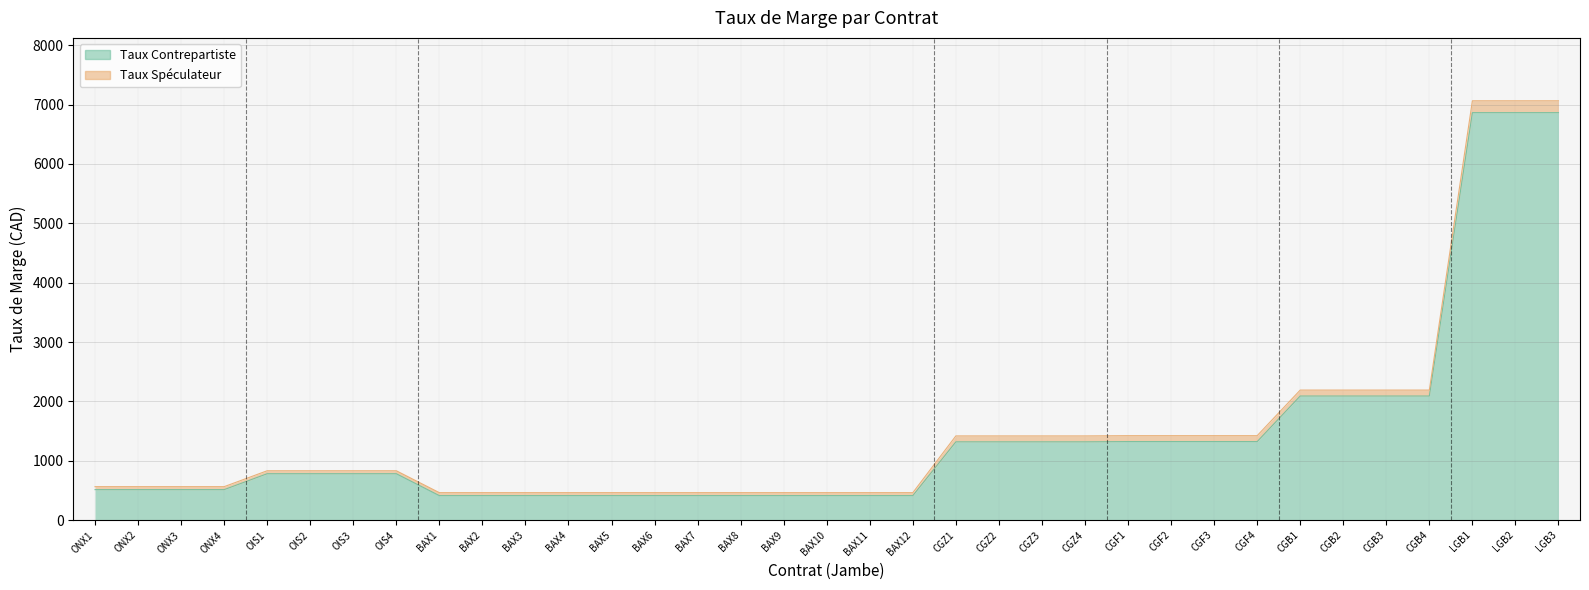

How many lines are shown in the chart?

2